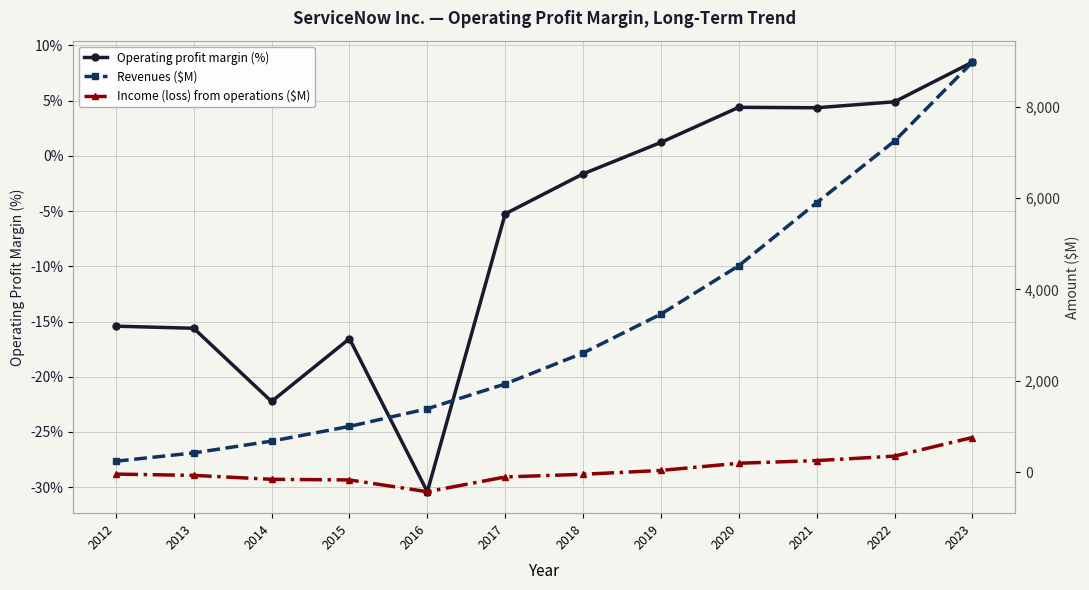

Between 2014 and 2016, which series saw the biggest shift?

Revenues ($M)